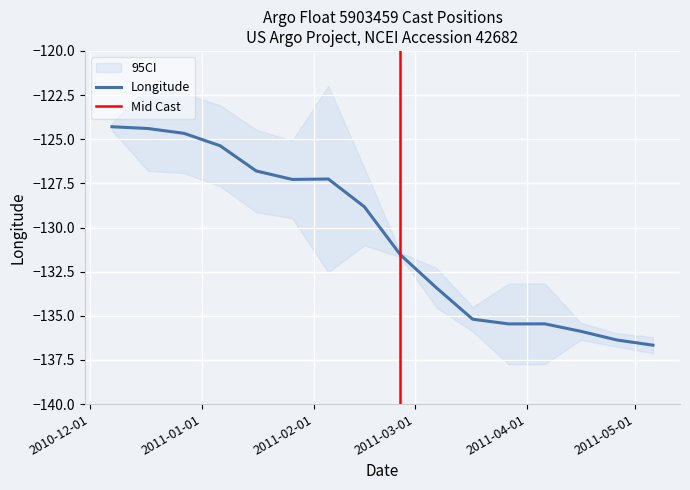

True or false: Time and Latitude intersect in this chart.

False